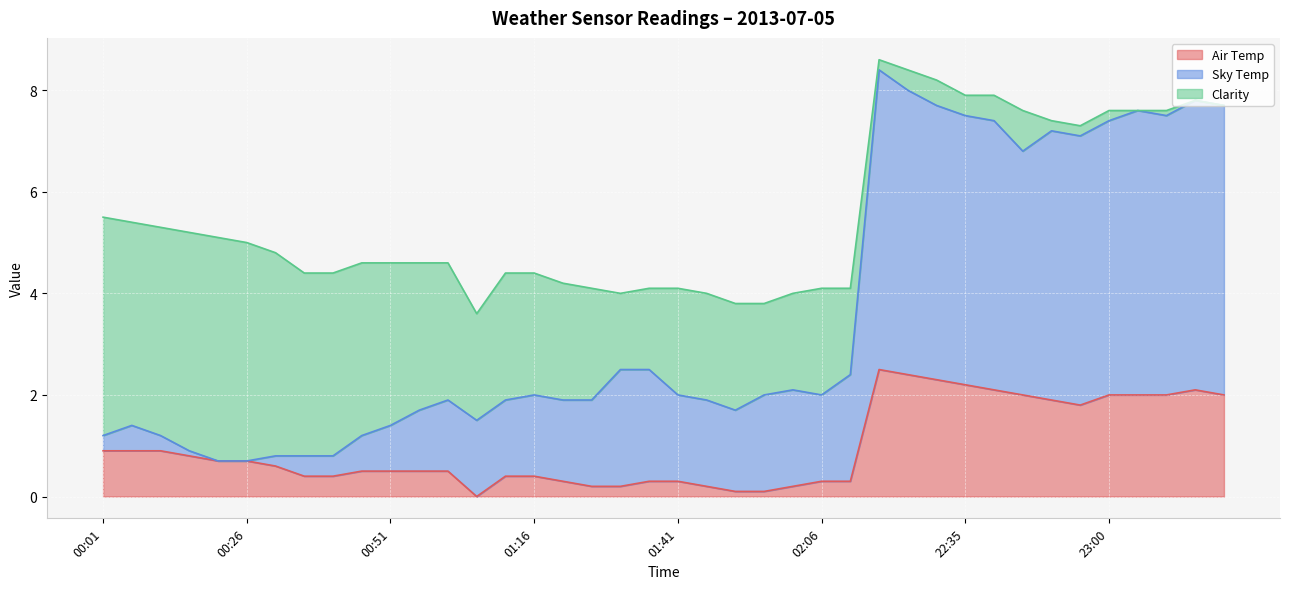

What is the label of the 11th point from the right?

22:30